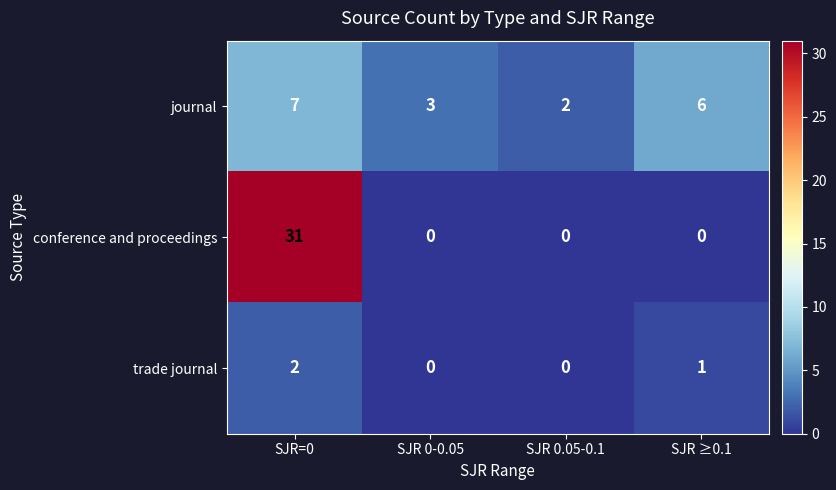

True or false: journal has a value of 10 at SJR ≥0.1.

False